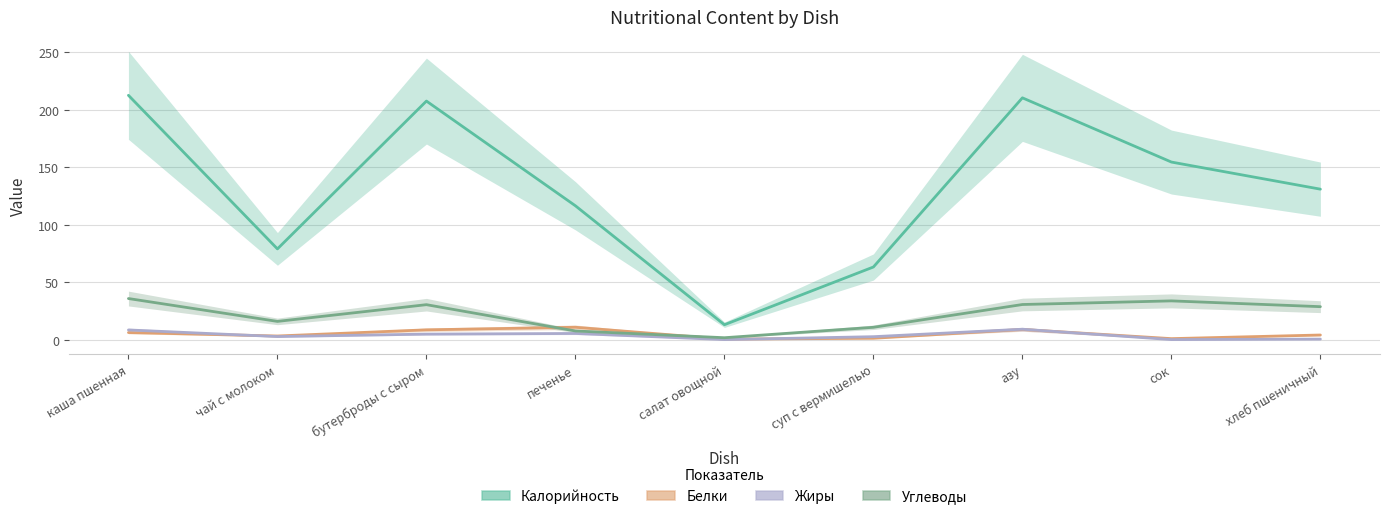

What is the label of the 9th point from the left?

хлеб пшеничный